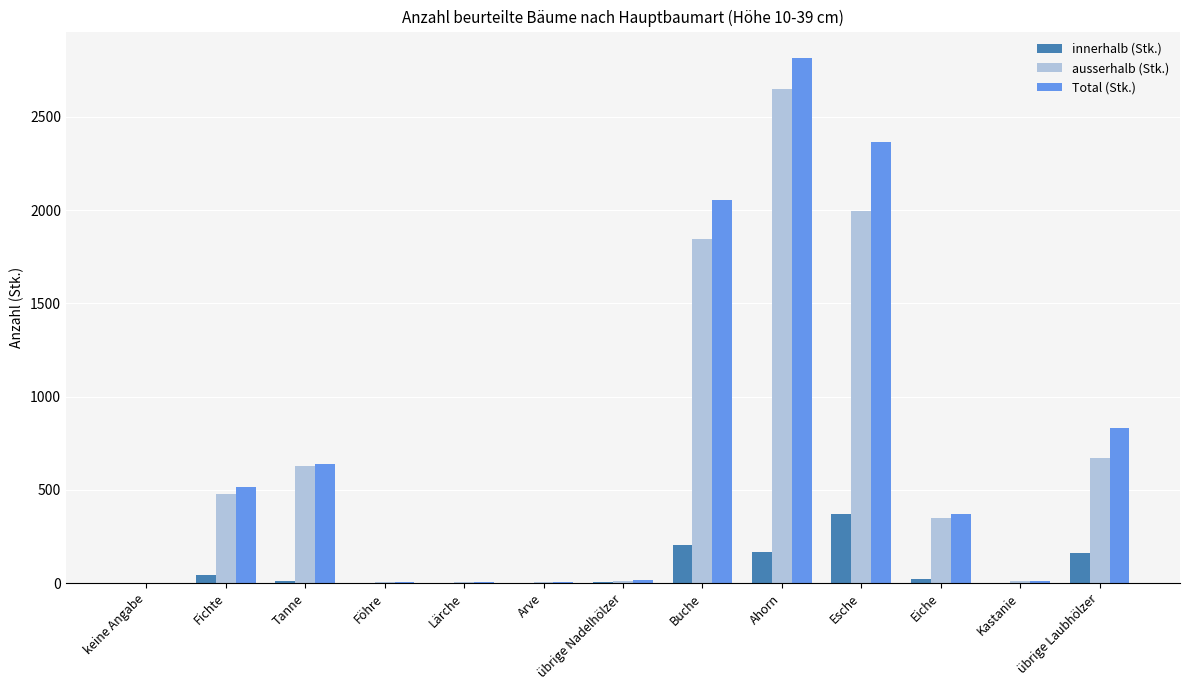

At which category is the sum across all series the highest?

Ahorn